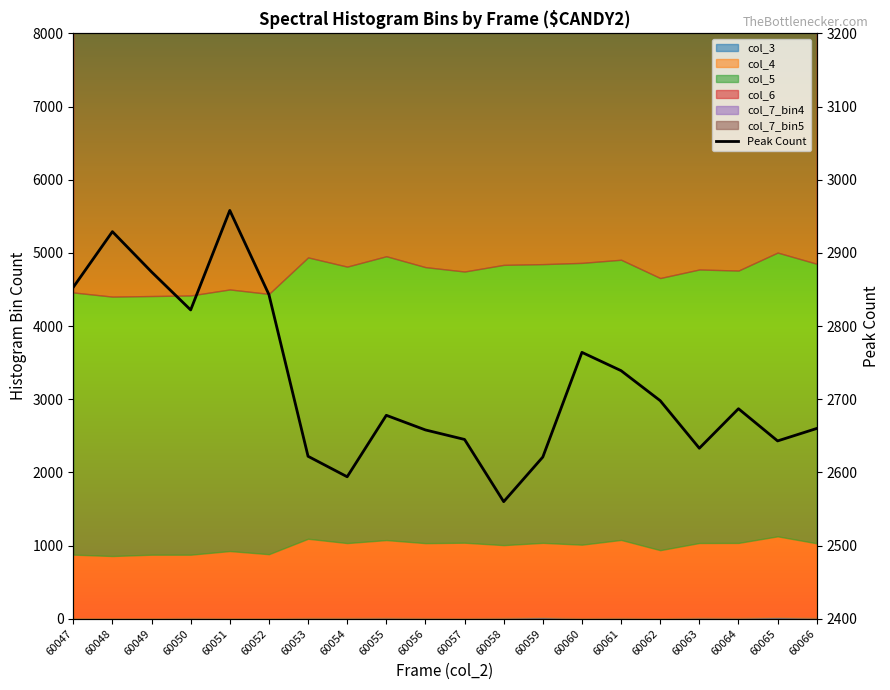

Rank the categories by value from lowest to highest.

60058, 60054, 60059, 60053, 60063, 60065, 60057, 60056, 60066, 60055, 60064, 60062, 60061, 60060, 60050, 60052, 60047, 60049, 60048, 60051